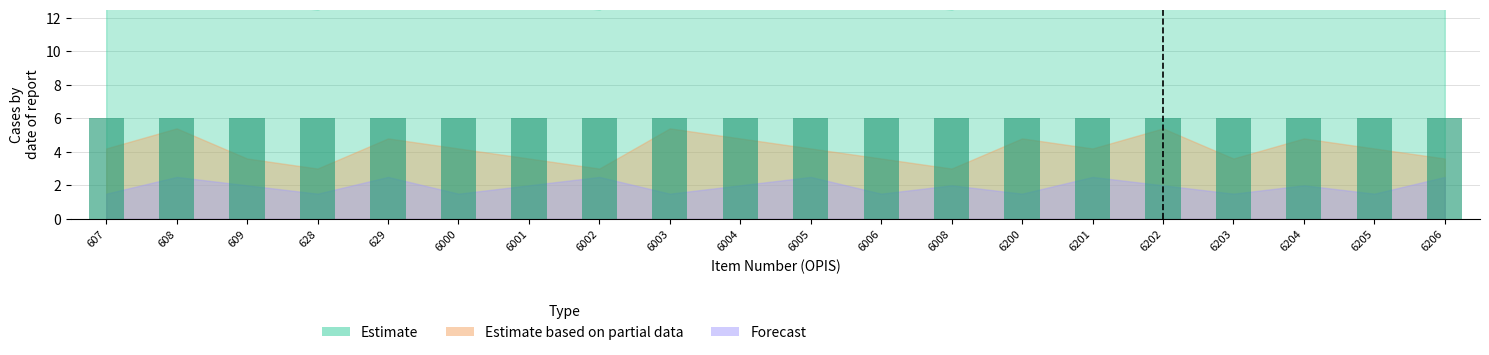

What are all the series names shown in the legend?

Estimate, Estimate based on partial data, Forecast